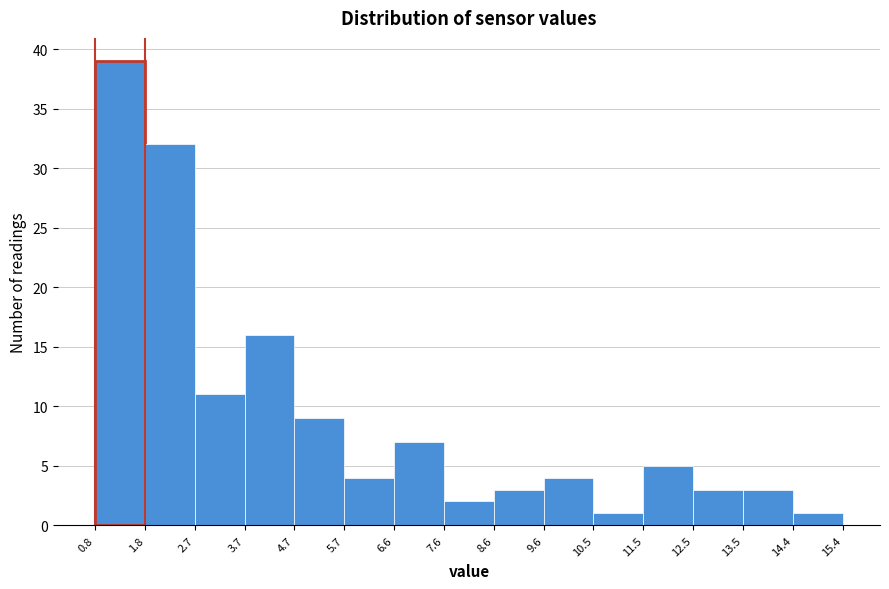

Reading left to right, list every bar in this chart as the range it spans on the x-axis followed by its height. The values are not printed on the chart, so give them approximately, as read against the axis.

0.8 to 1.8: 39
1.8 to 2.7: 32
2.7 to 3.7: 11
3.7 to 4.7: 16
4.7 to 5.7: 9
5.7 to 6.6: 4
6.6 to 7.6: 7
7.6 to 8.6: 2
8.6 to 9.6: 3
9.6 to 10.5: 4
10.5 to 11.5: 1
11.5 to 12.5: 5
12.5 to 13.5: 3
13.5 to 14.4: 3
14.4 to 15.4: 1